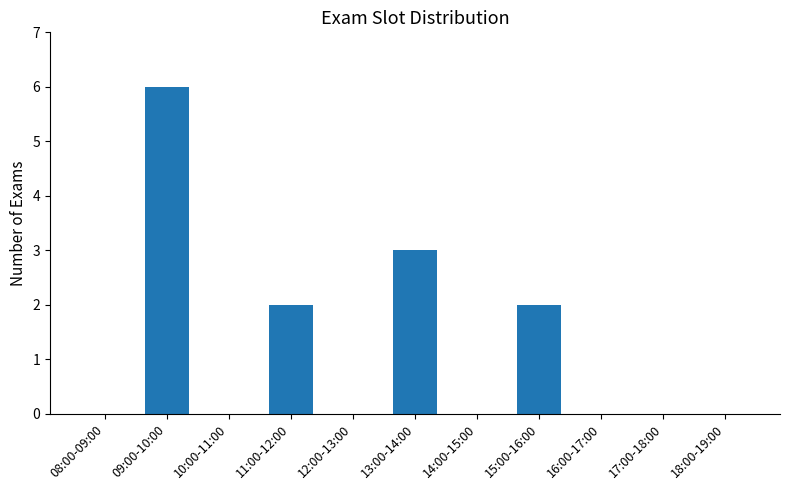

True or false: the data shows 4 at 09:00-10:00.

False